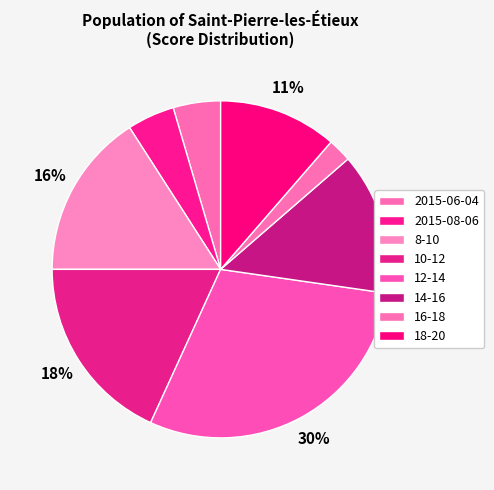

Between 2015-06-04 and 18-20, which is larger?

18-20